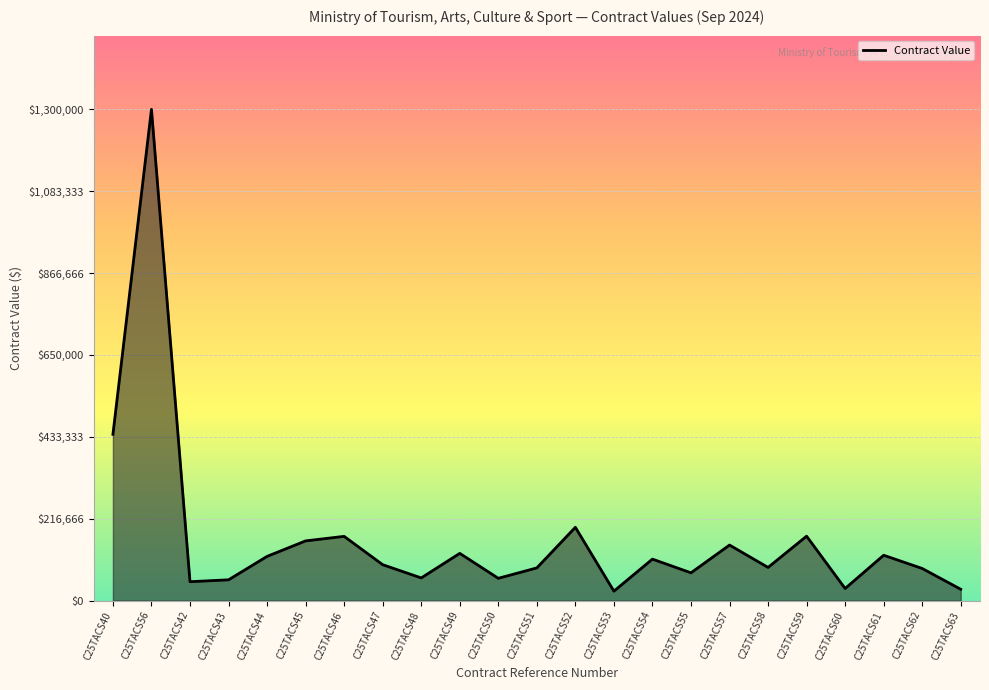

What position from the left is C25TACS50?

11